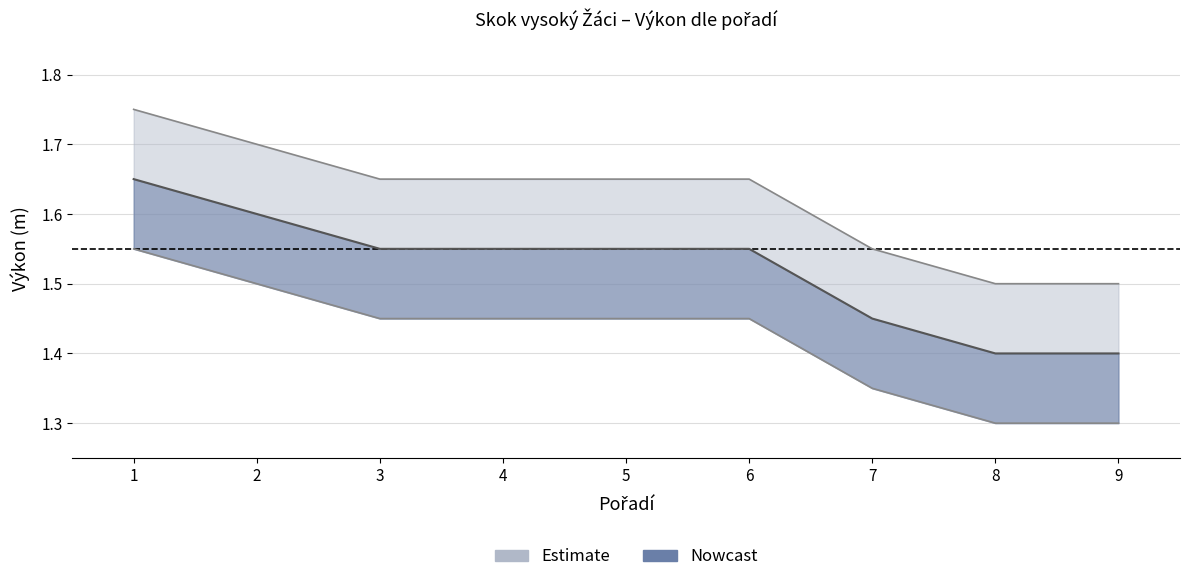

At which category does the chart reach its peak across all series?

1